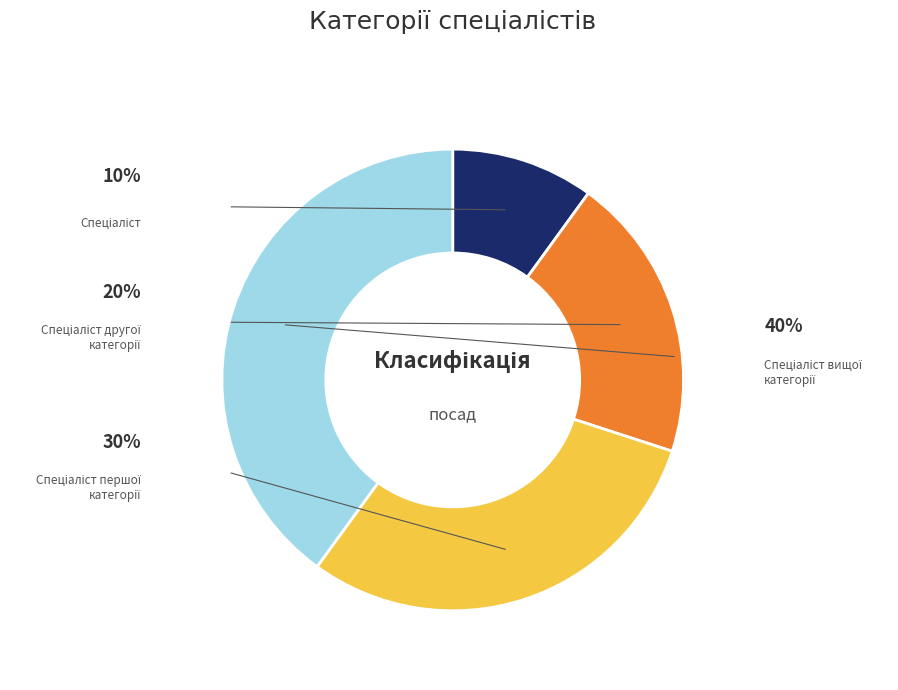

How many slices are in this pie chart?

4